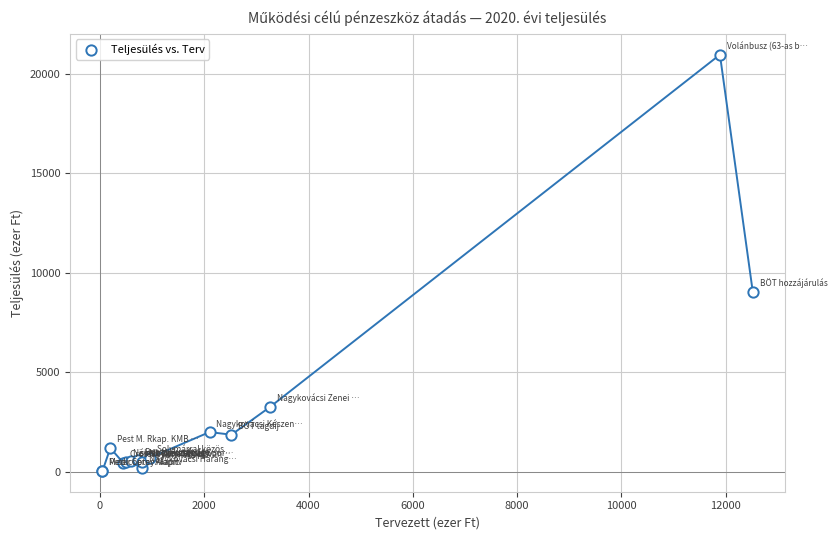

What Y value in the scatter plot is closest to 10502?

9058